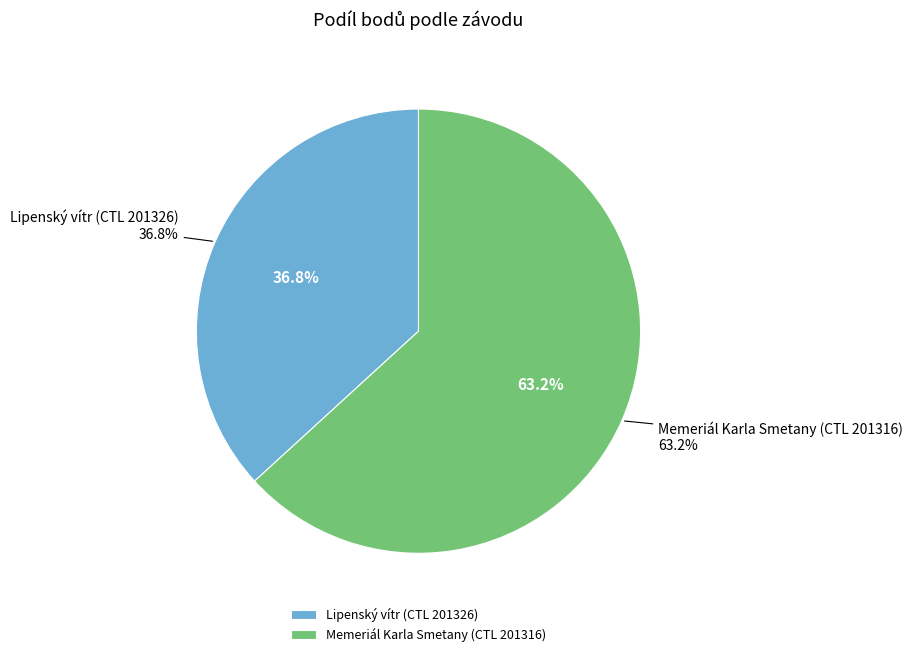

How many slices are in this pie chart?

2